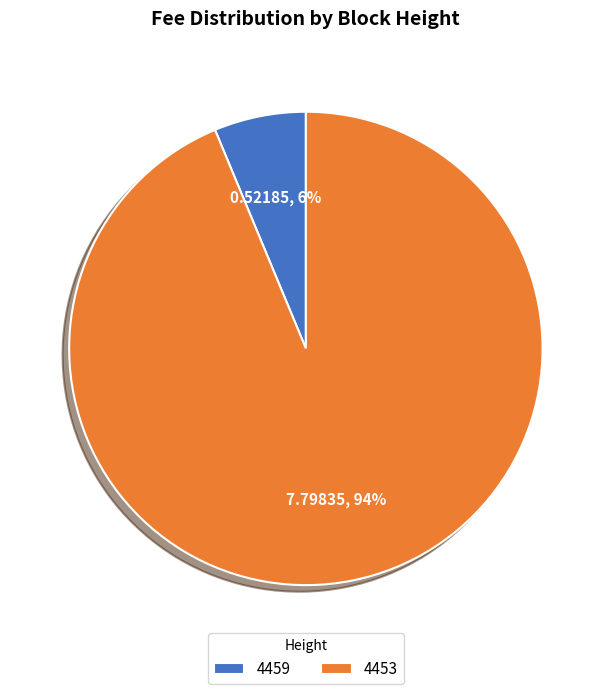

Count the number of slices in the pie.

2